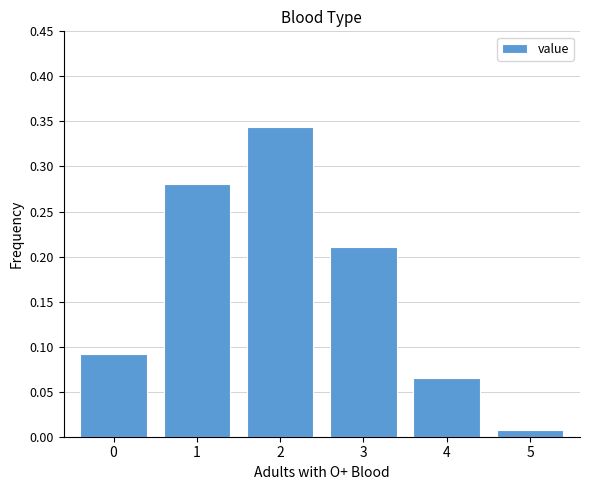

Which has a higher value, 0 or 3?

3